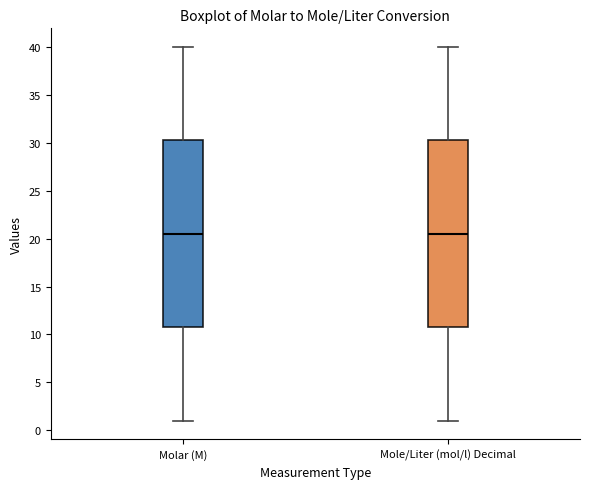

Where does the lower whisker of the box for Mole/Liter (mol/l) Decimal end on the y-axis? The values are not printed on the chart, so give them approximately, as read against the axis.

1.0